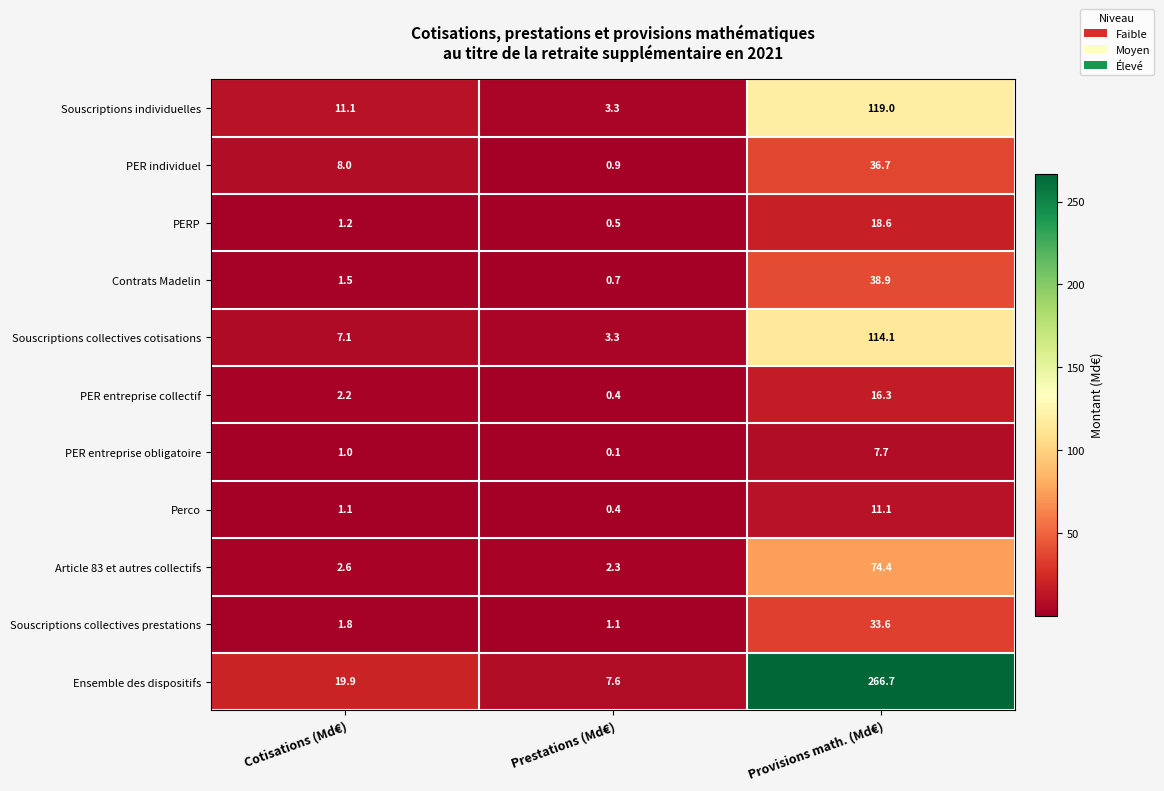

List the labels in order of Souscriptions collectives cotisations value, smallest first.

Prestations (Md€), Cotisations (Md€), Provisions math. (Md€)